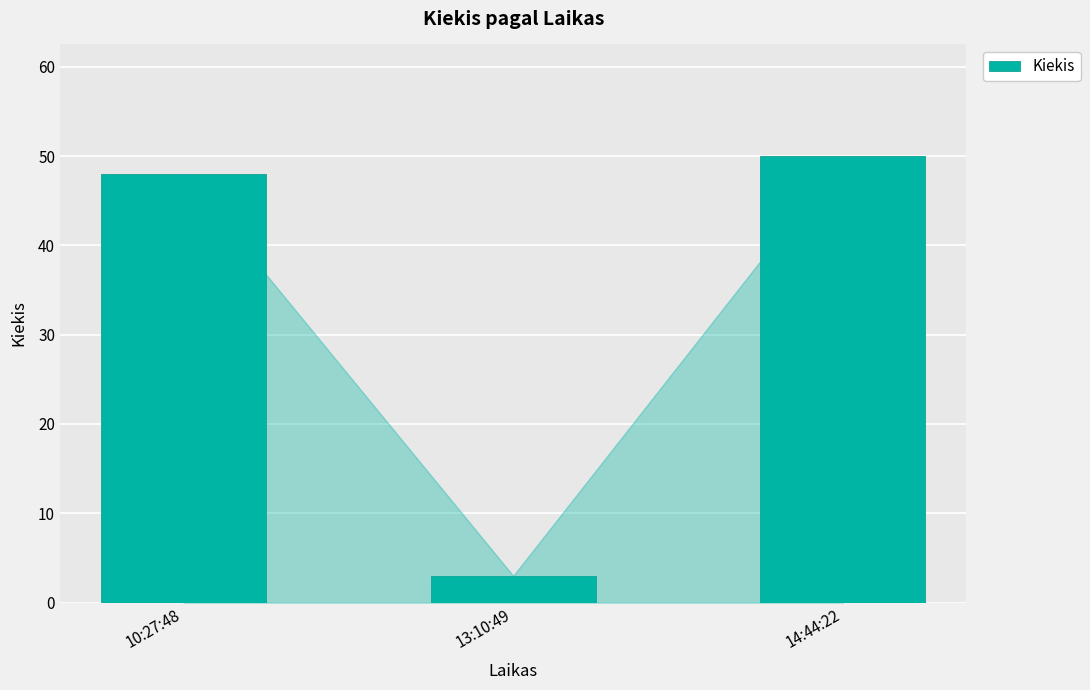

The chart shows a value of 33 at 14:44:22. True or false?

False